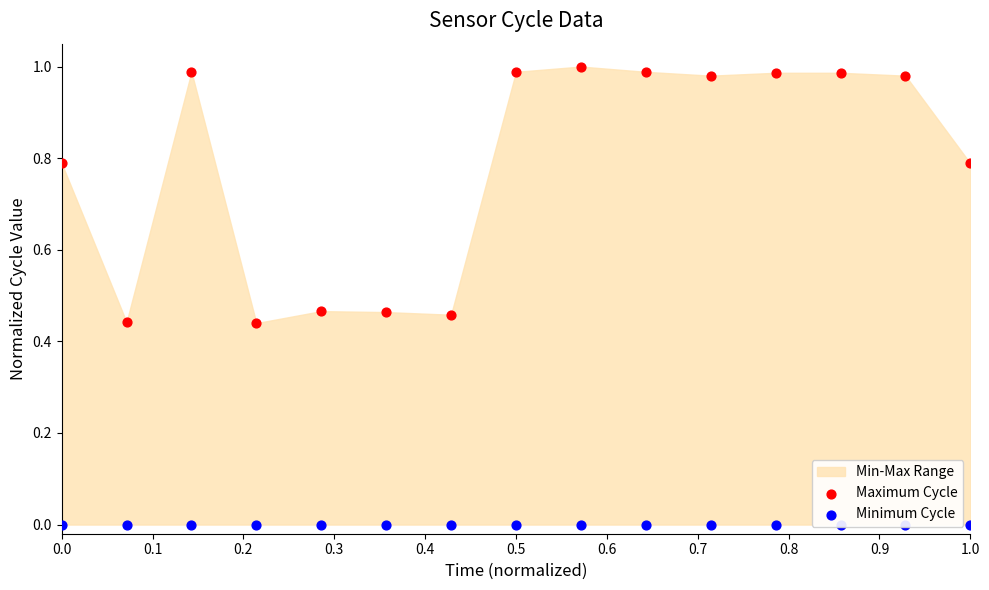

Is the value of Minimum Cycle at 0.3 greater than the value of Maximum Cycle at 0.1?

No